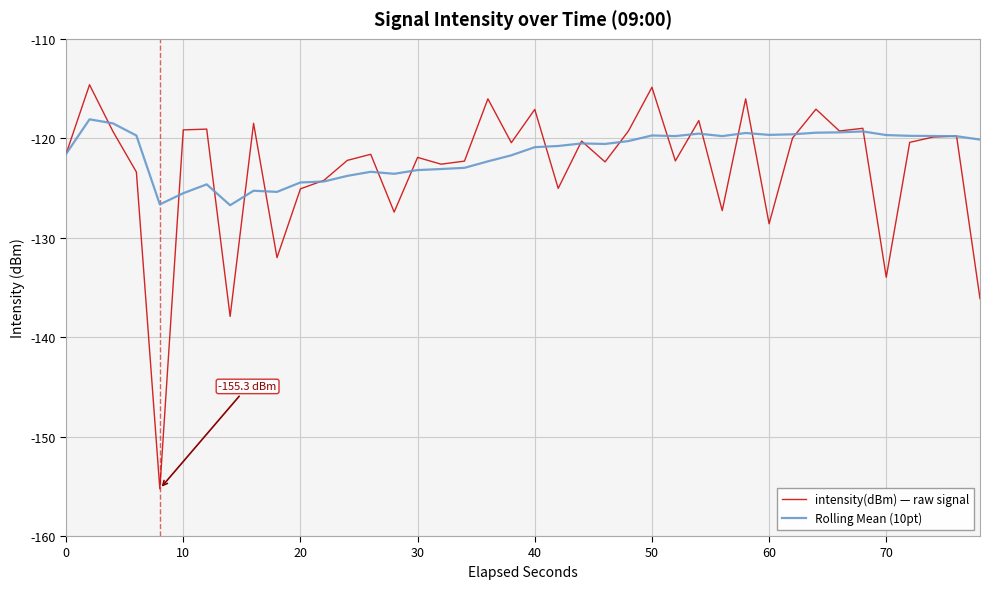

What are all the series names shown in the legend?

intensity(dBm) — raw signal, Rolling Mean (10pt)